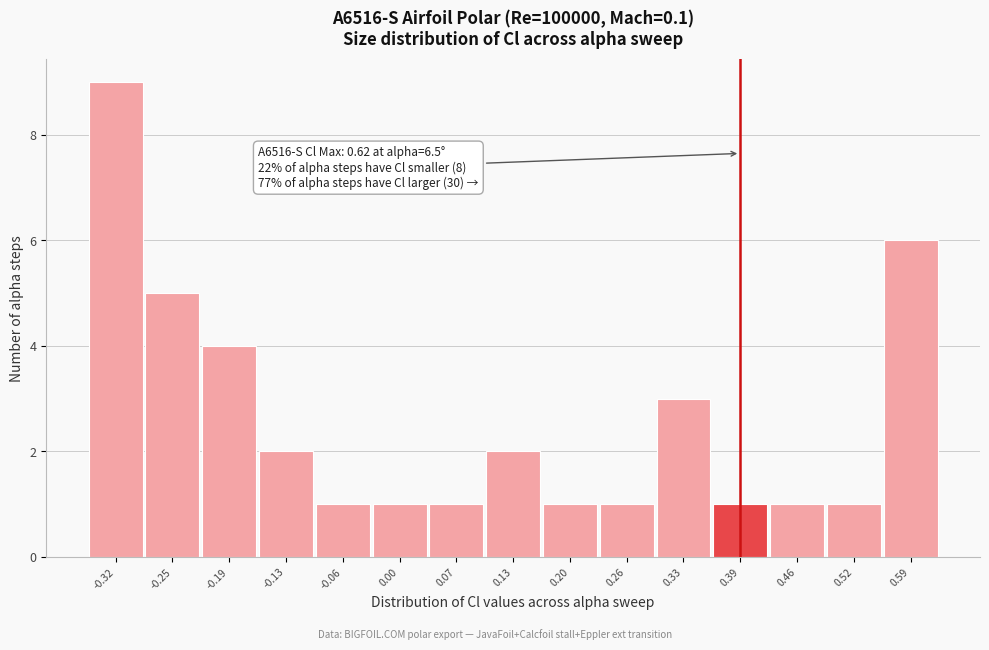

Which range on the x-axis has the tallest bar?

-0.35 to -0.29